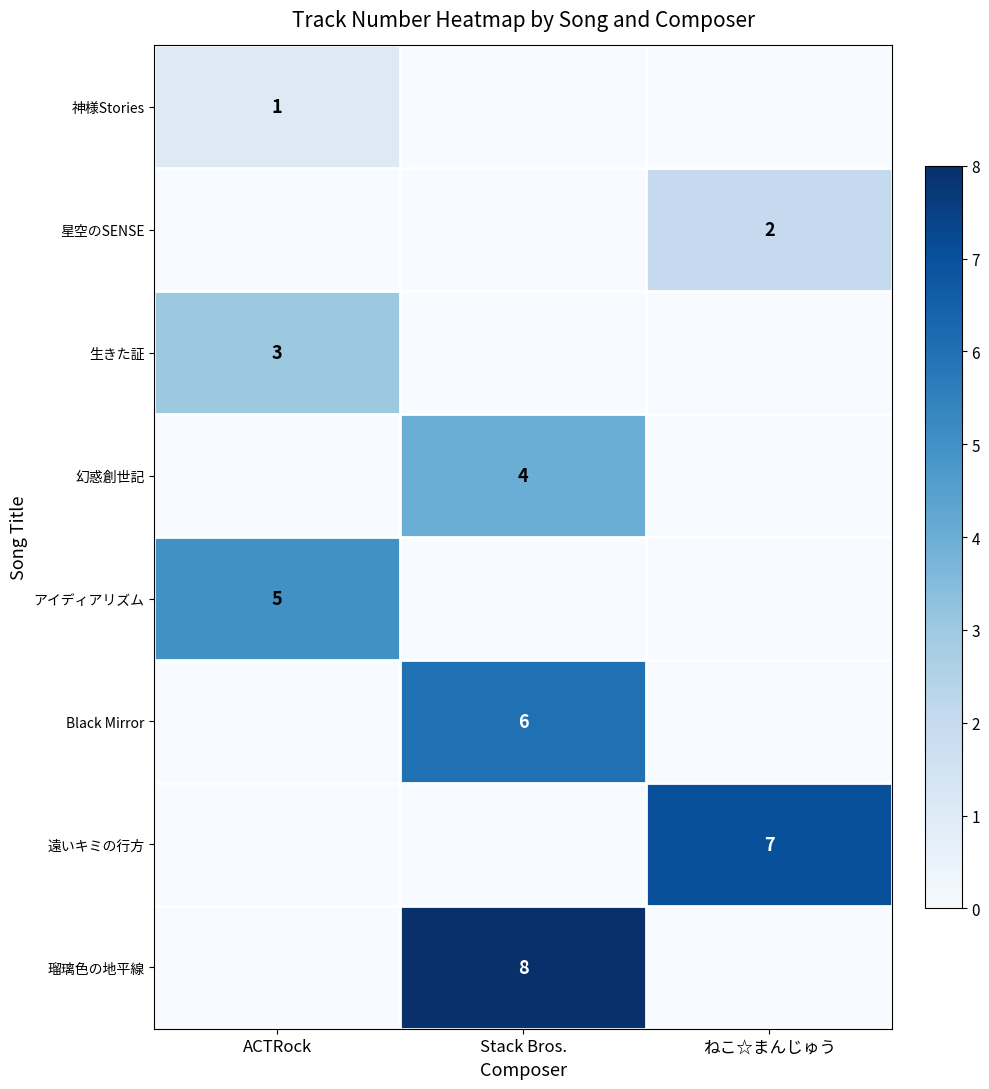

Is the value of Black Mirror at Stack Bros. greater than the value of 星空のSENSE at ねこ☆まんじゅう?

Yes